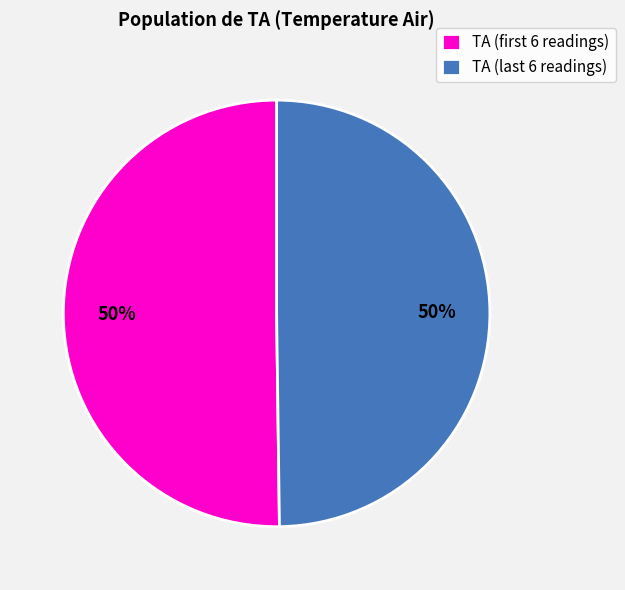

To the nearest percent, what is the average slice percentage?

50%